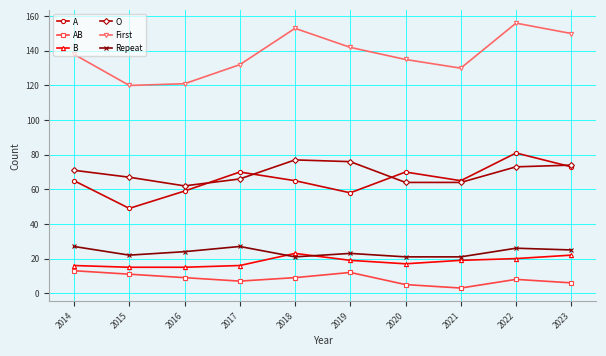

What is the average value of the AB series?

8